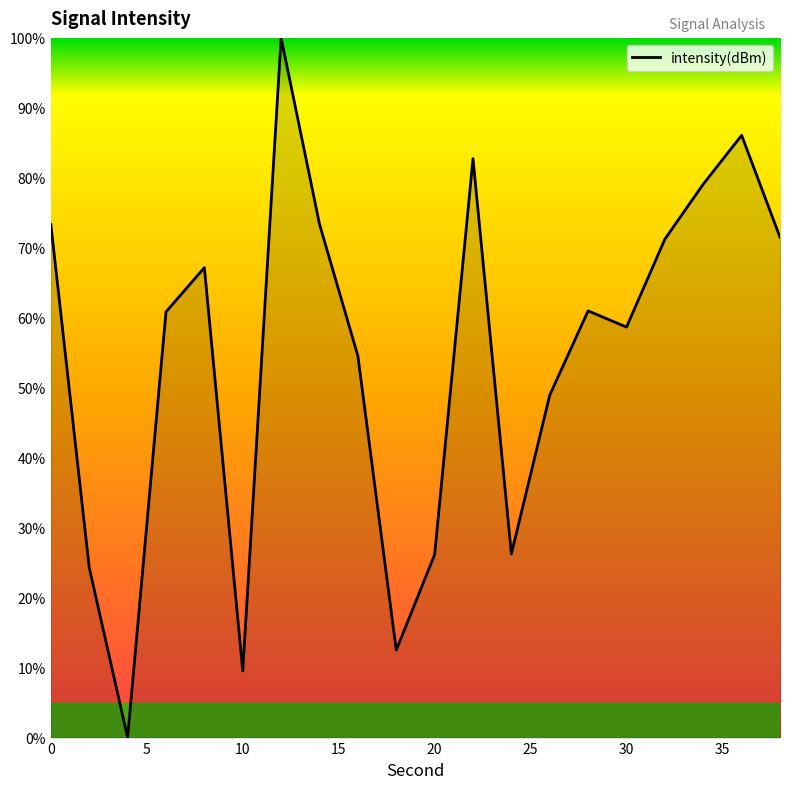

What is the difference between the maximum and minimum values?

100.0